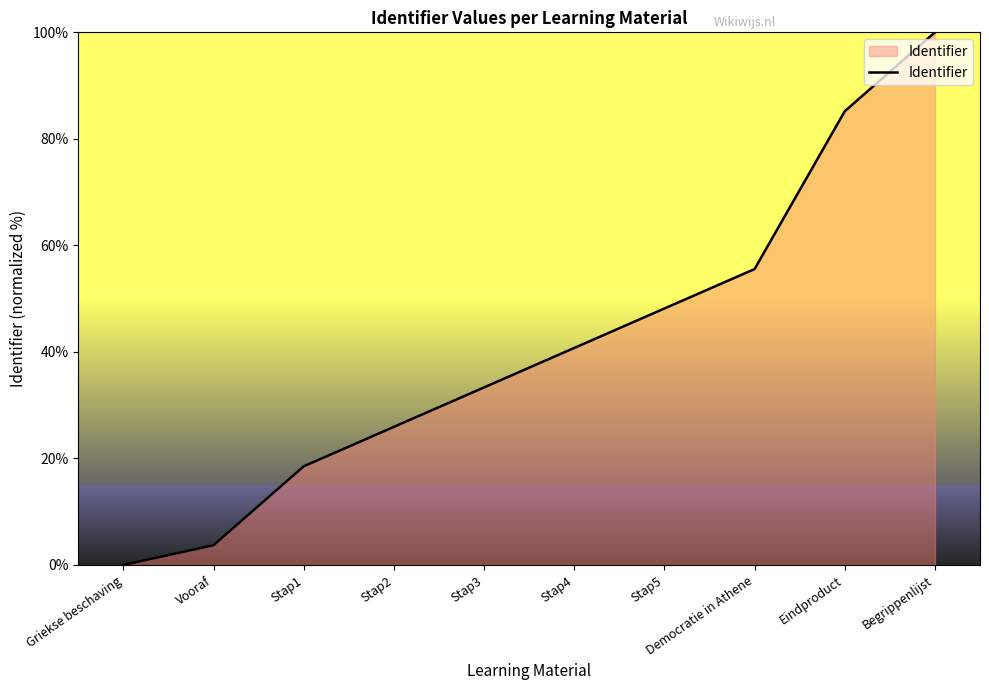

Reading right to left, list all the values displayed in this chart.

100.0	85.2	55.6	48.1	40.7	33.3	25.9	18.5	3.7	0.0